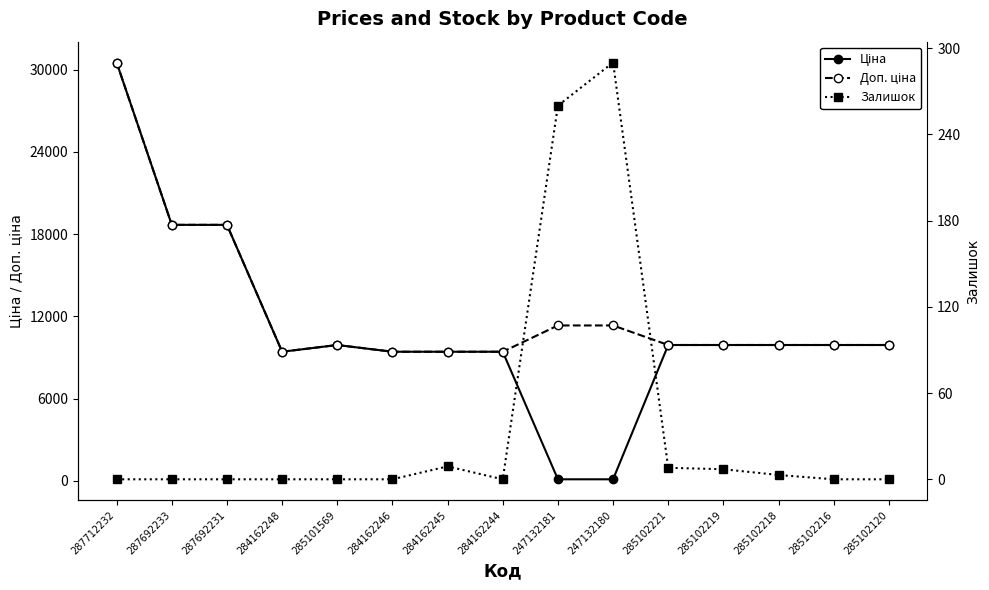

What are all the series names shown in the legend?

Ціна, Доп. ціна, Залишок